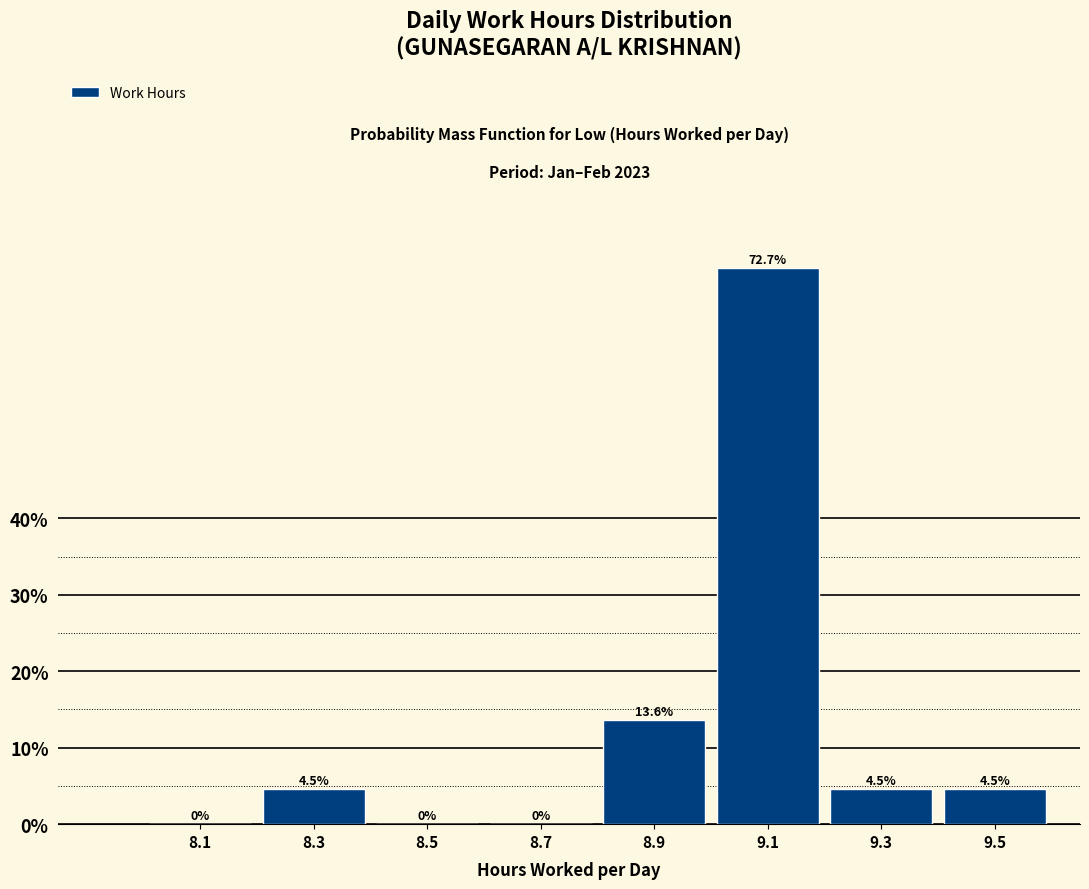

Over which range of the x-axis is the bar tallest?

9.0 to 9.2